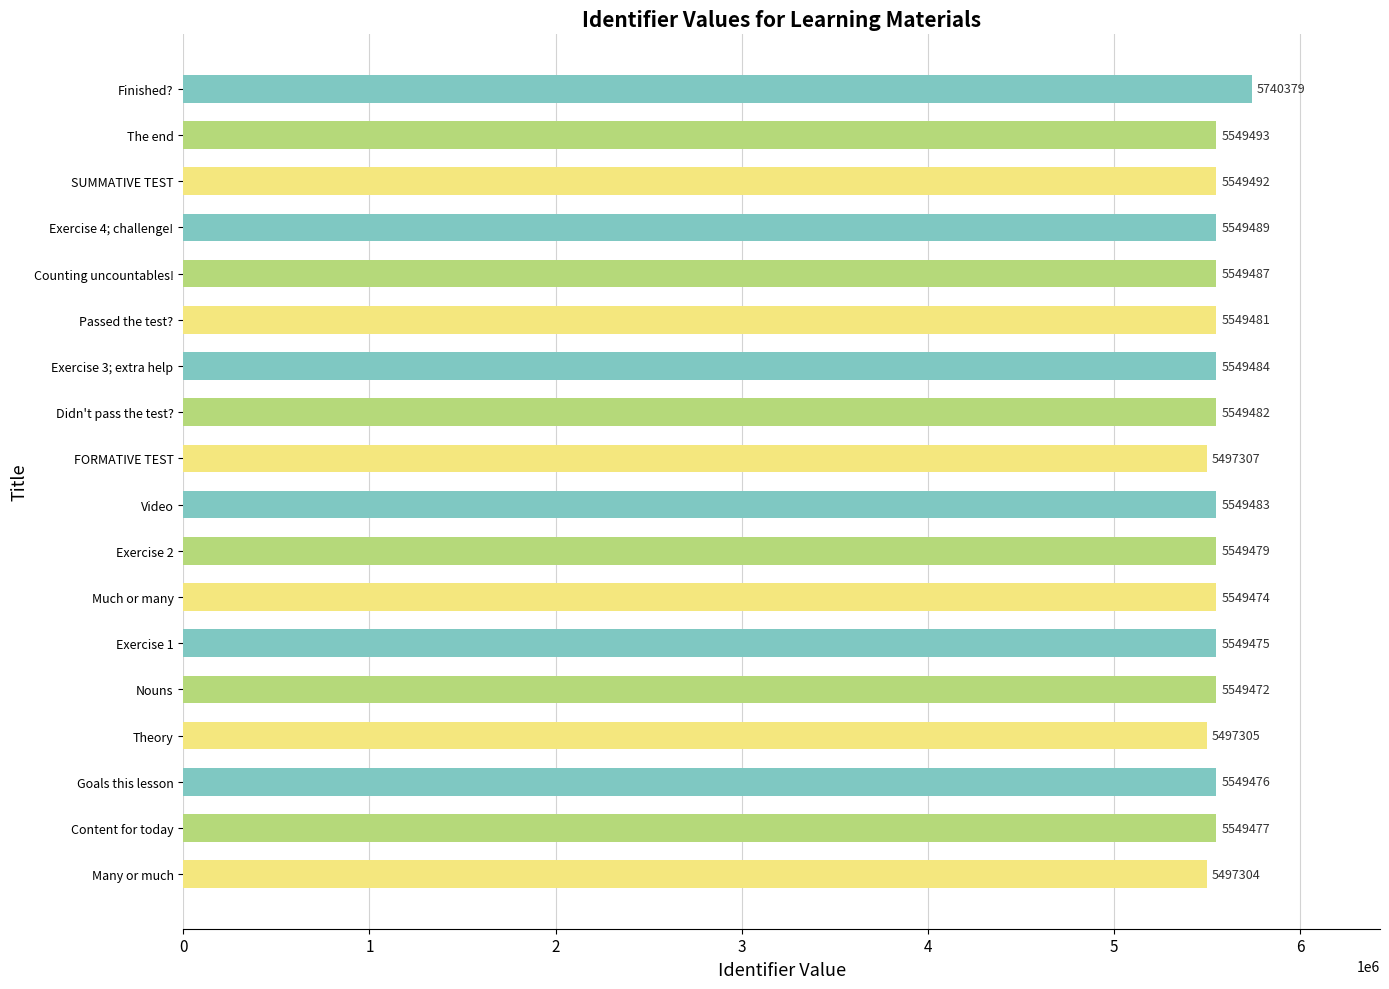

Reading bottom to top, transcribe all the data shown in this chart.

5497304	5549477	5549476	5497305	5549472	5549475	5549474	5549479	5549483	5497307	5549482	5549484	5549481	5549487	5549489	5549492	5549493	5740379